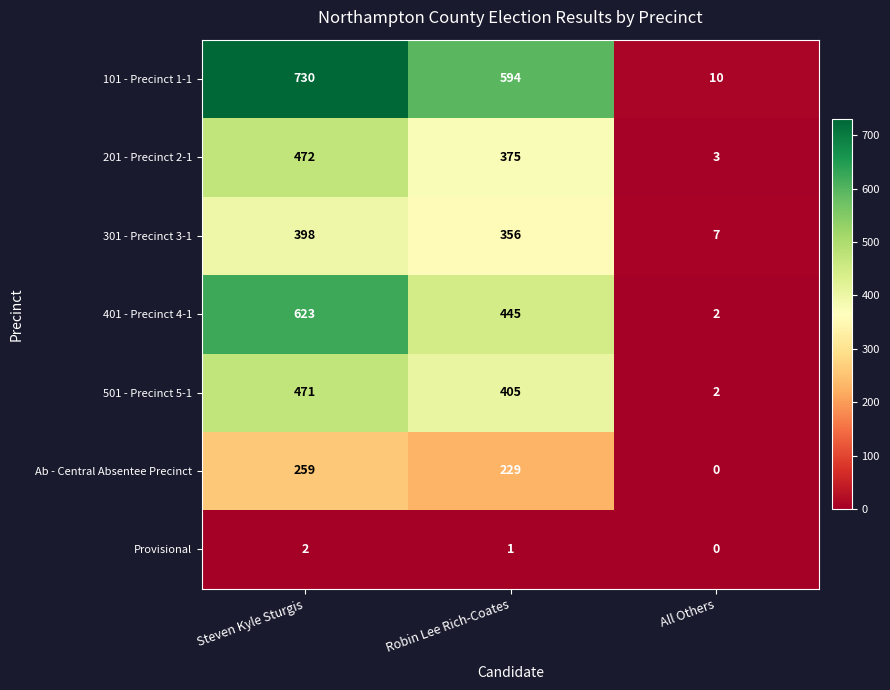

How many distinct data groups are displayed?

7